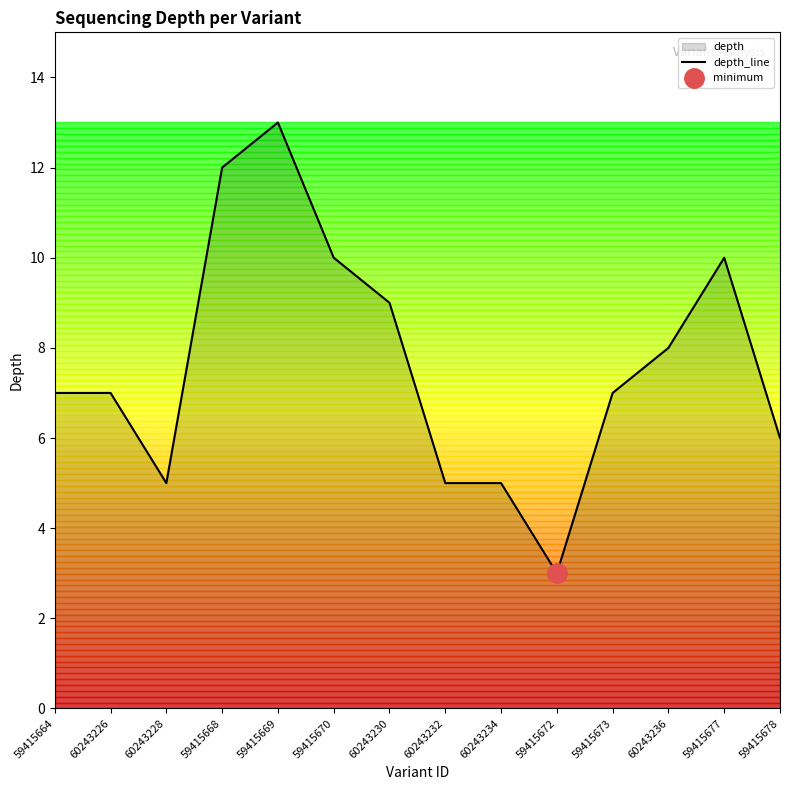

What position from the left is 60243230?

7